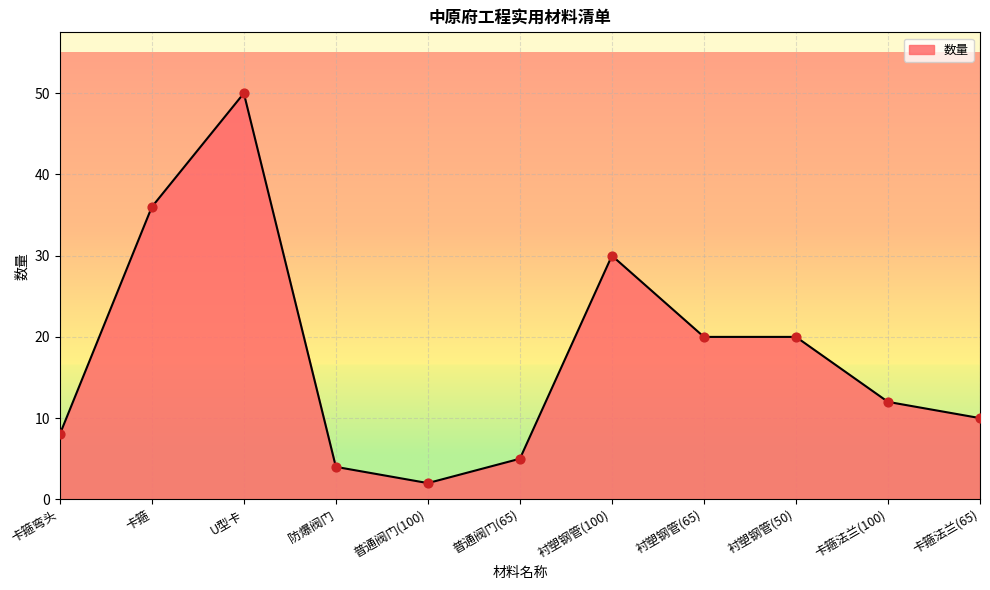

Between 卡箍 and U型卡, which is larger?

U型卡